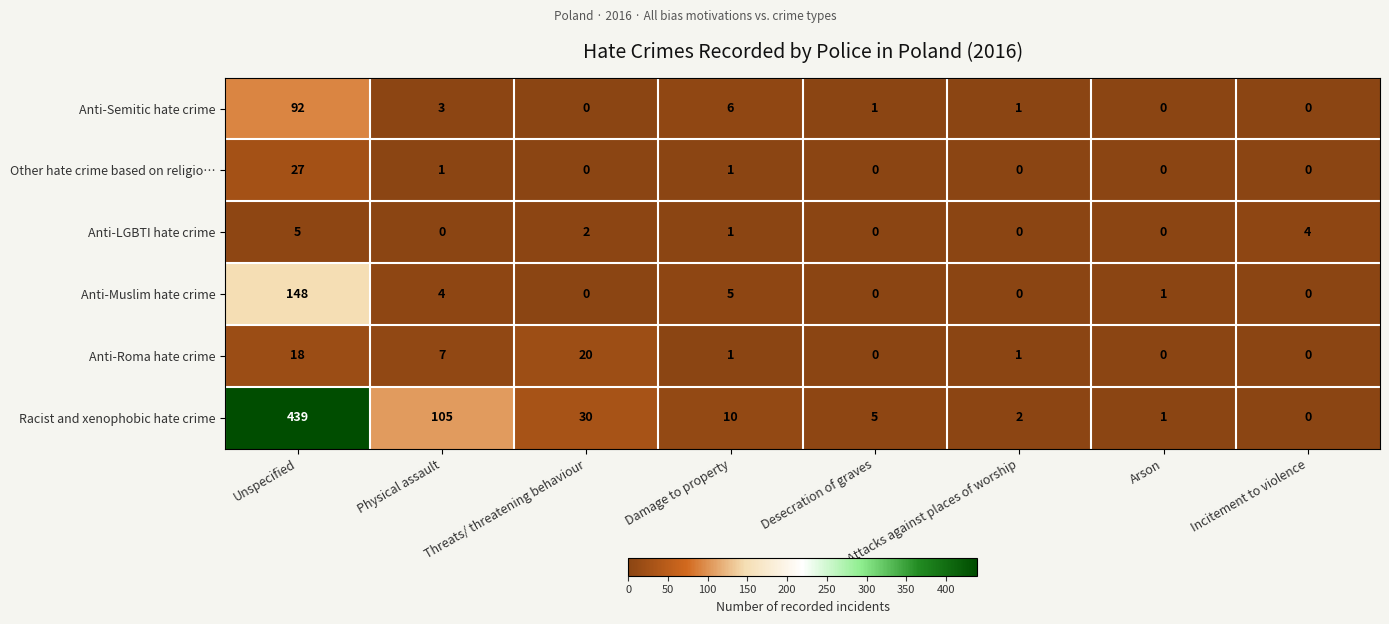

What is the sum of all Anti-LGBTI hate crime values?

12